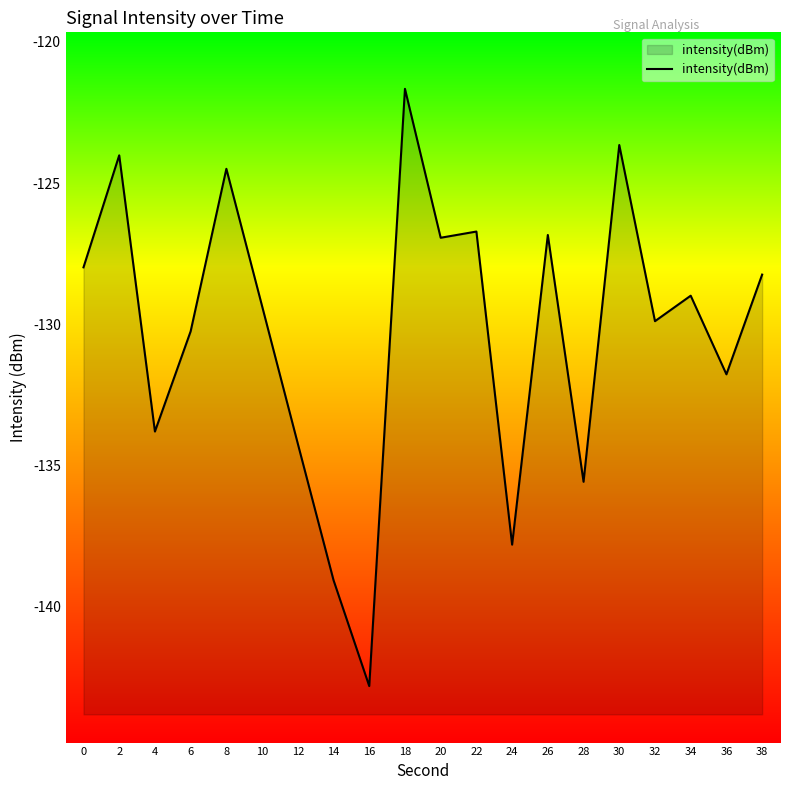

At which category does the data reach its first local peak?

2